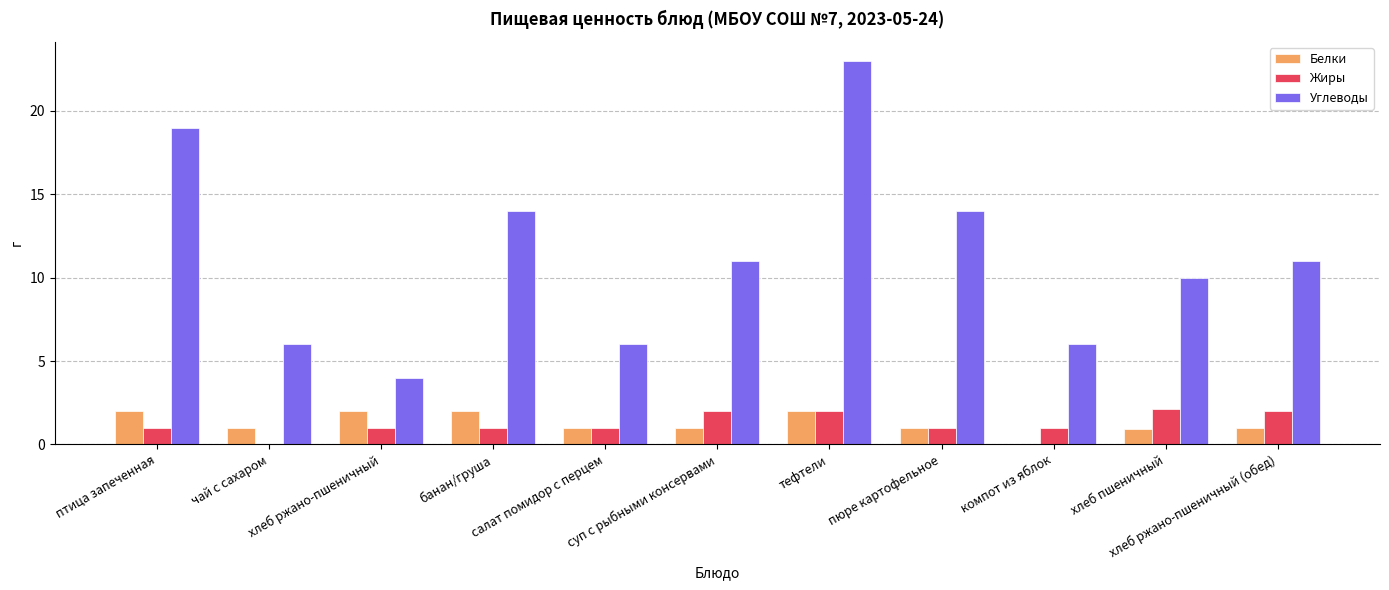

Which series has the largest total across all categories?

Углеводы